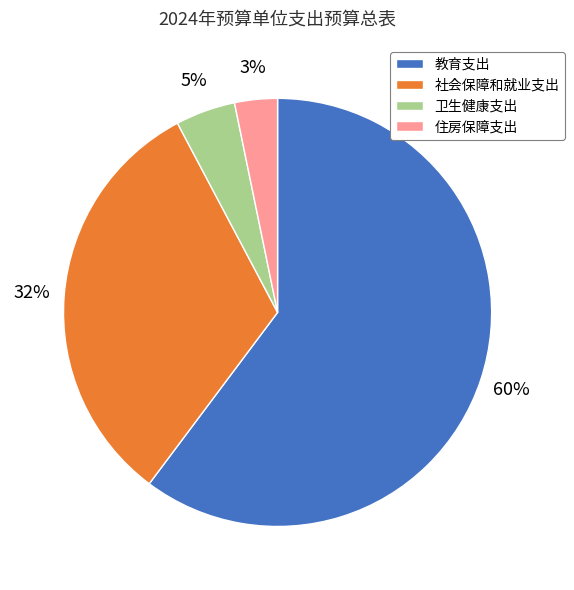

To the nearest percent, what portion does 住房保障支出 represent?

3%